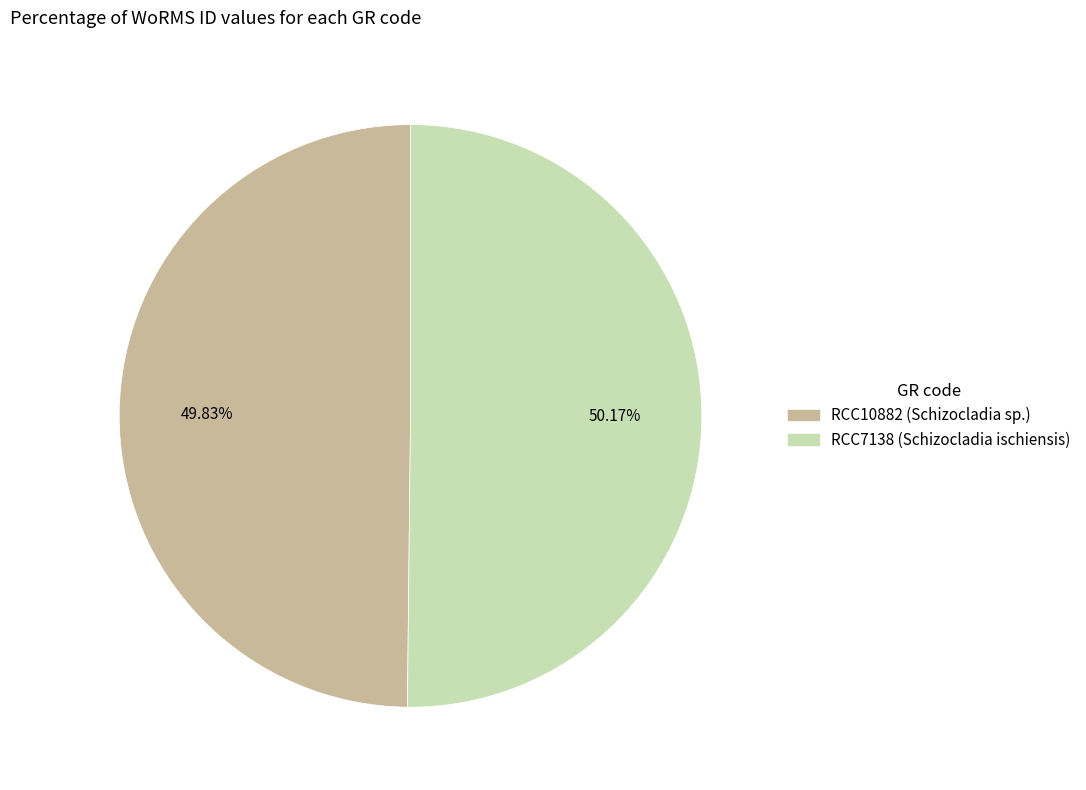

Approximately how many times larger is the value at RCC10882 (Schizocladia sp.) compared to RCC7138 (Schizocladia ischiensis)?

1.0